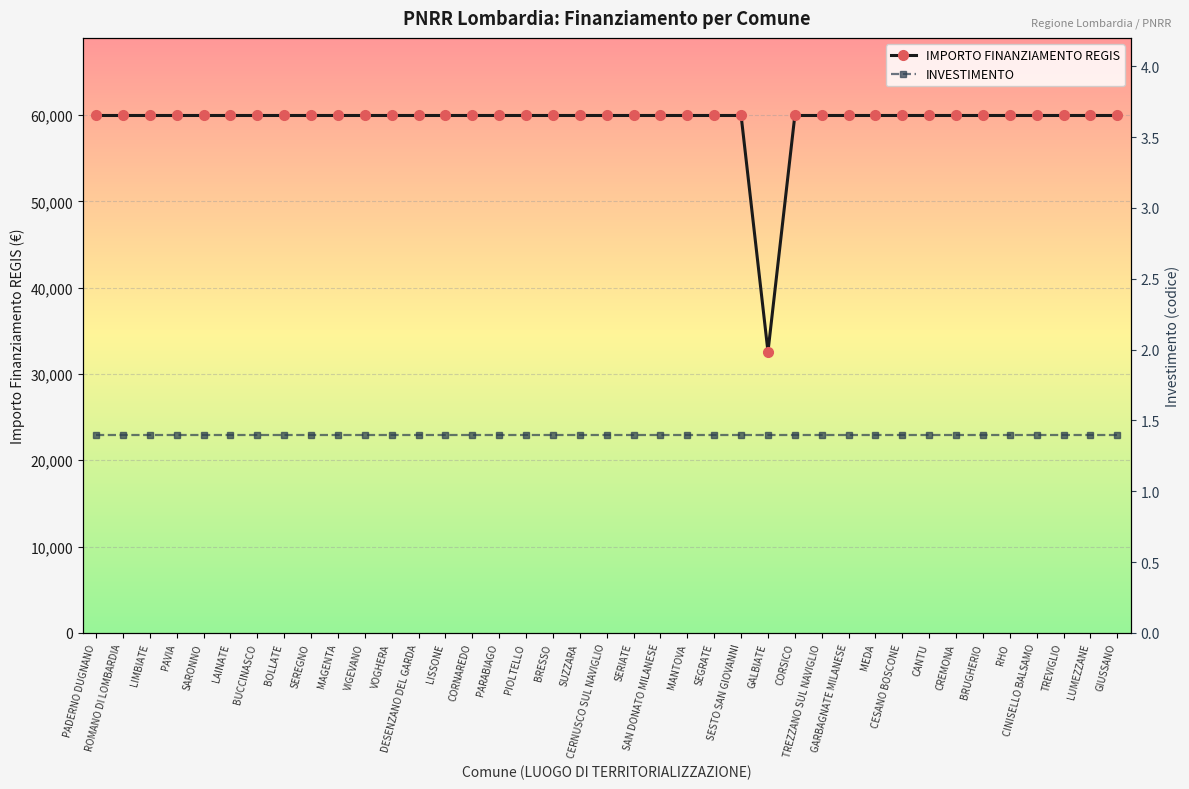

Reading left to right, extract all data points from this chart.

IMPORTO FINANZIAMENTO REGIS: PADERNO DUGNANO=59966.0	ROMANO DI LOMBARDIA=59966.0	LIMBIATE=59966.0	PAVIA=59966.0	SARONNO=59966.0	LAINATE=59966.0	BUCCINASCO=59966.0	BOLLATE=59966.0	SEREGNO=59966.0	MAGENTA=59966.0	VIGEVANO=59966.0	VOGHERA=59966.0	DESENZANO DEL GARDA=59966.0	LISSONE=59966.0	CORNAREDO=59966.0	PARABIAGO=59966.0	PIOLTELLO=59966.0	BRESSO=59966.0	SUZZARA=59966.0	CERNUSCO SUL NAVIGLIO=59966.0	SERIATE=59966.0	SAN DONATO MILANESE=59966.0	MANTOVA=59966.0	SEGRATE=59966.0	SESTO SAN GIOVANNI=59966.0	GALBIATE=32589.0	CORSICO=59966.0	TREZZANO SUL NAVIGLIO=59966.0	GARBAGNATE MILANESE=59966.0	MEDA=59966.0	CESANO BOSCONE=59966.0	CANTU=59966.0	CREMONA=59966.0	BRUGHERIO=59966.0	RHO=59966.0	CINISELLO BALSAMO=59966.0	TREVIGLIO=59966.0	LUMEZZANE=59966.0	GIUSSANO=59966.0
INVESTIMENTO: PADERNO DUGNANO=1.4	ROMANO DI LOMBARDIA=1.4	LIMBIATE=1.4	PAVIA=1.4	SARONNO=1.4	LAINATE=1.4	BUCCINASCO=1.4	BOLLATE=1.4	SEREGNO=1.4	MAGENTA=1.4	VIGEVANO=1.4	VOGHERA=1.4	DESENZANO DEL GARDA=1.4	LISSONE=1.4	CORNAREDO=1.4	PARABIAGO=1.4	PIOLTELLO=1.4	BRESSO=1.4	SUZZARA=1.4	CERNUSCO SUL NAVIGLIO=1.4	SERIATE=1.4	SAN DONATO MILANESE=1.4	MANTOVA=1.4	SEGRATE=1.4	SESTO SAN GIOVANNI=1.4	GALBIATE=1.4	CORSICO=1.4	TREZZANO SUL NAVIGLIO=1.4	GARBAGNATE MILANESE=1.4	MEDA=1.4	CESANO BOSCONE=1.4	CANTU=1.4	CREMONA=1.4	BRUGHERIO=1.4	RHO=1.4	CINISELLO BALSAMO=1.4	TREVIGLIO=1.4	LUMEZZANE=1.4	GIUSSANO=1.4